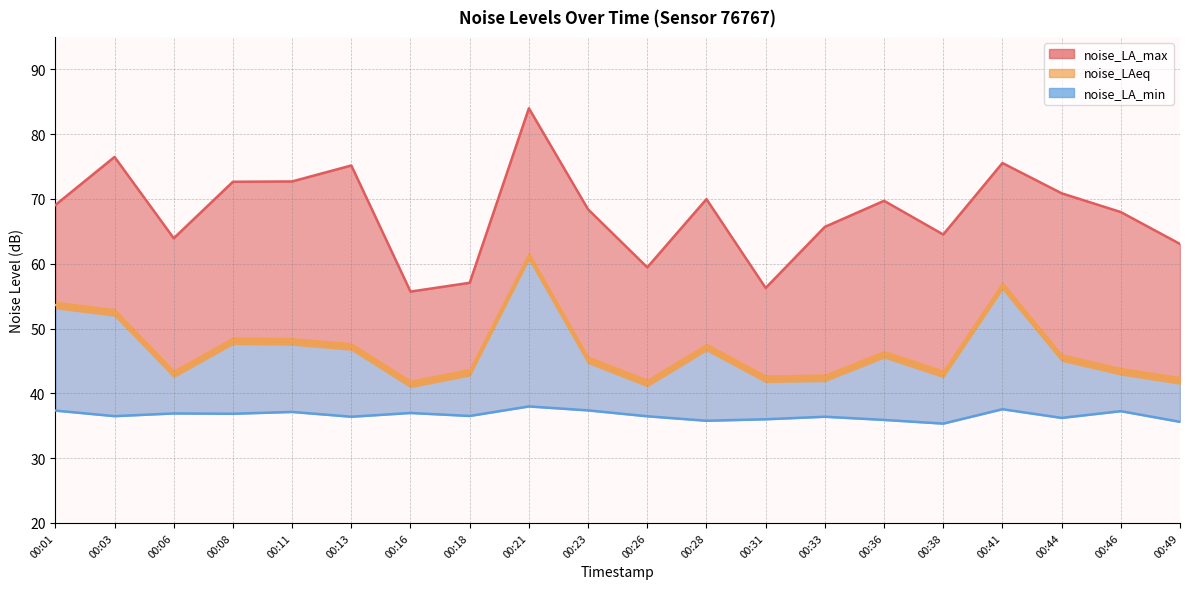

What is the difference between the highest and lowest values at 00:33?

29.3